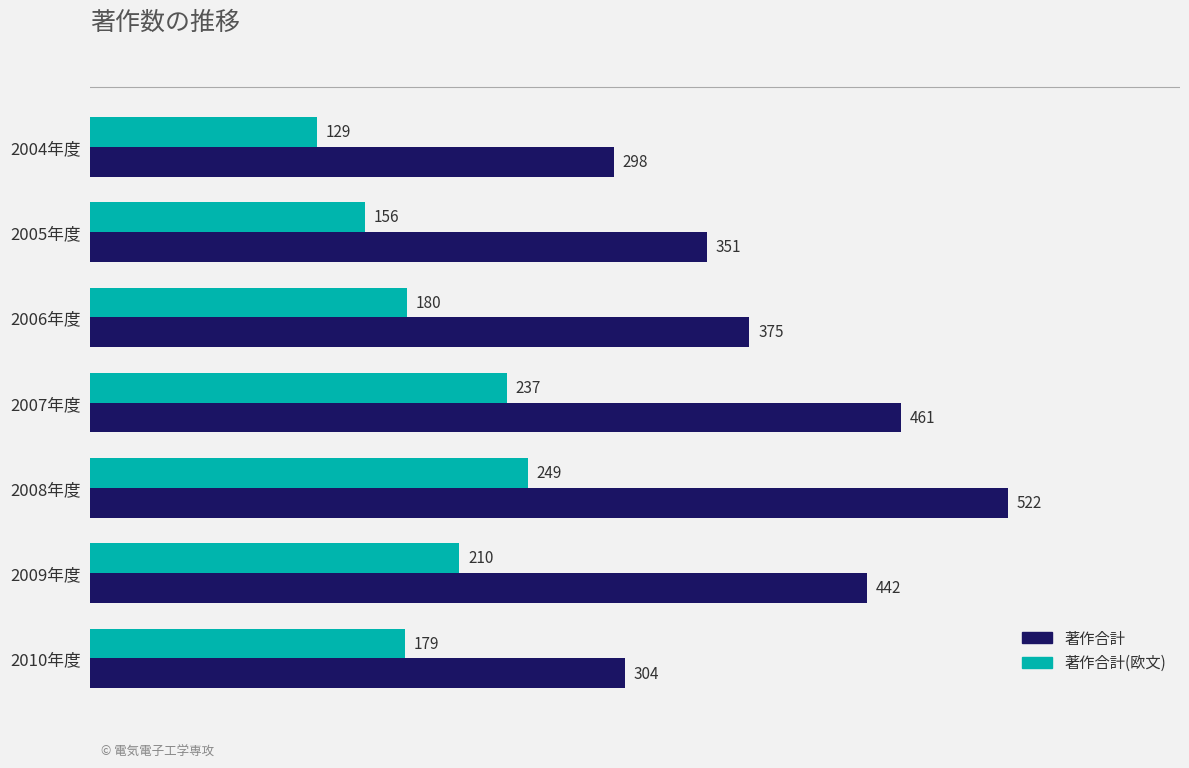

How many data points in 著作合計 are less than 375?

3